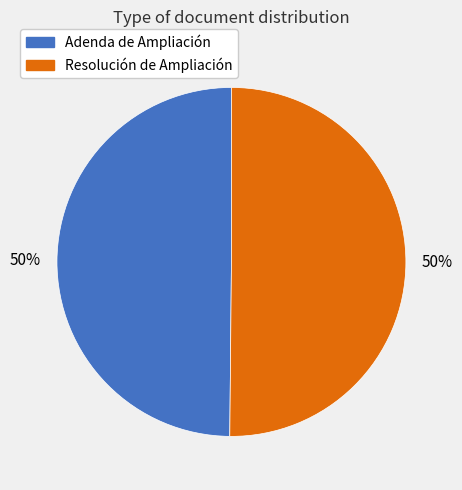

To the nearest percent, what portion does Resolución de Ampliación represent?

50%